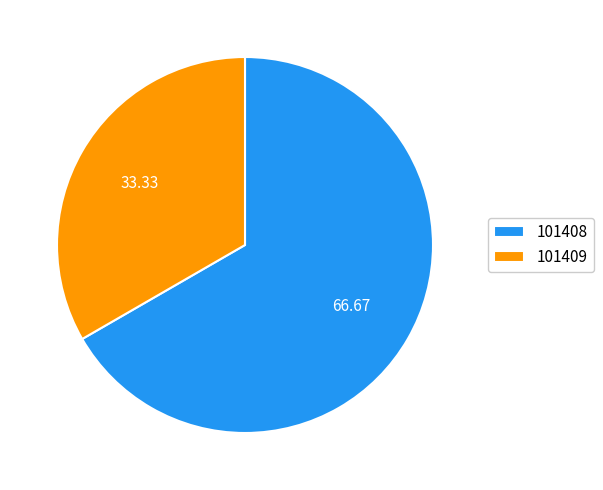

Do 101409 and 101408 together represent more than half of the pie?

Yes